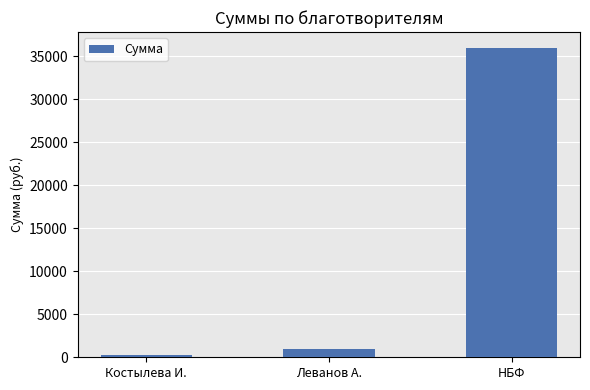

List the labels in order of value, largest first.

НБФ, Леванов А., Костылева И.